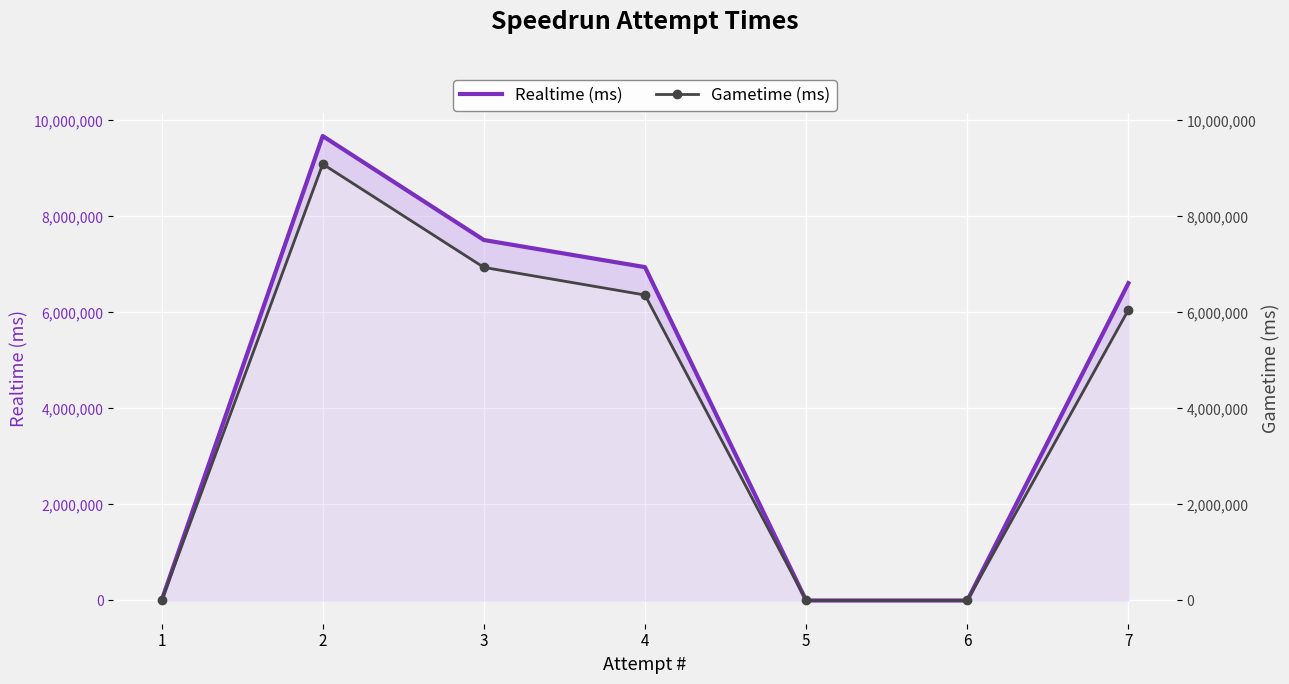

How many positive values does the Realtime (ms) series have?

4